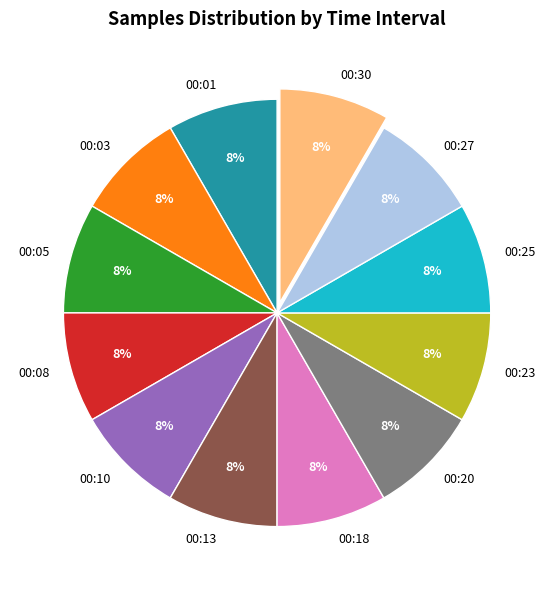

Is the sum of 00:03 and 00:10 greater than half?

No